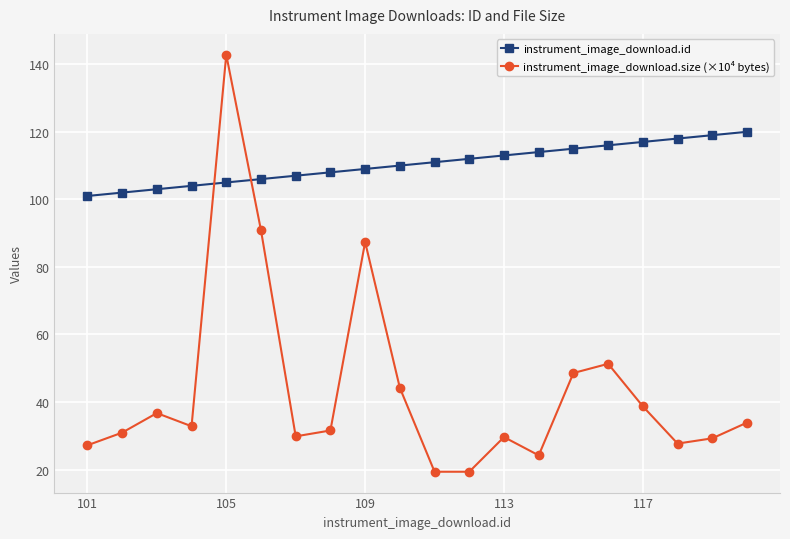

How many times do instrument_image_download.size (×10⁴ bytes) and instrument_image_download.id cross each other?

2